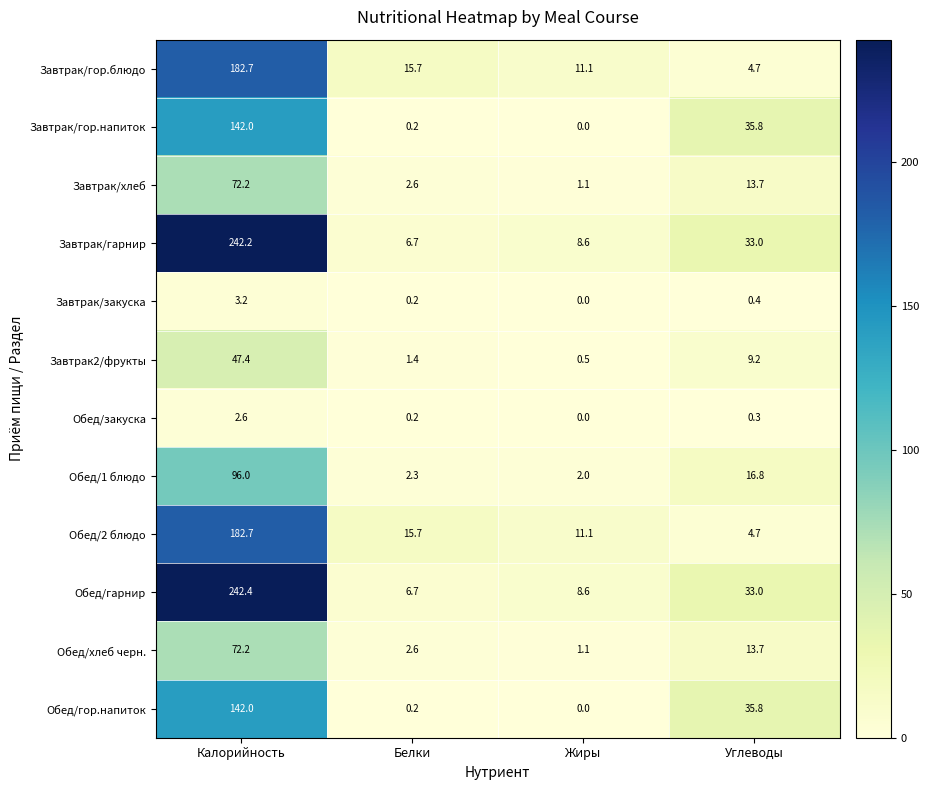

Which label corresponds to the largest value in the chart?

Калорийность